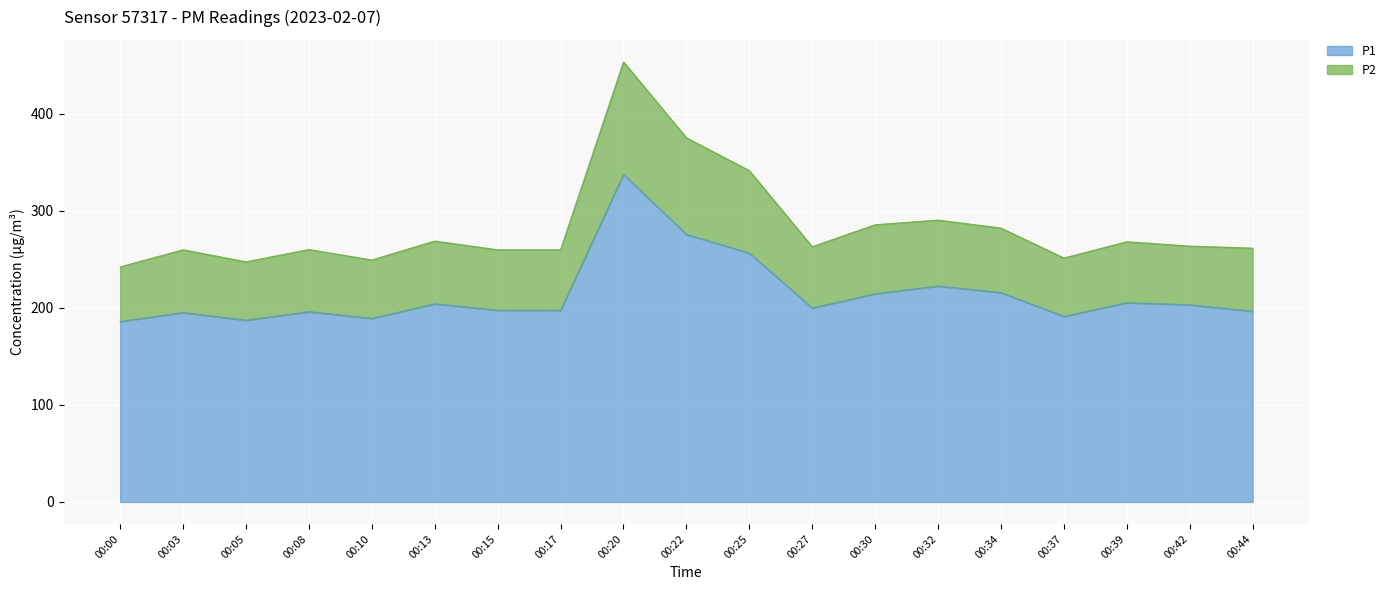

What is the difference between the P1 values at 00:05 and 00:03?

7.9